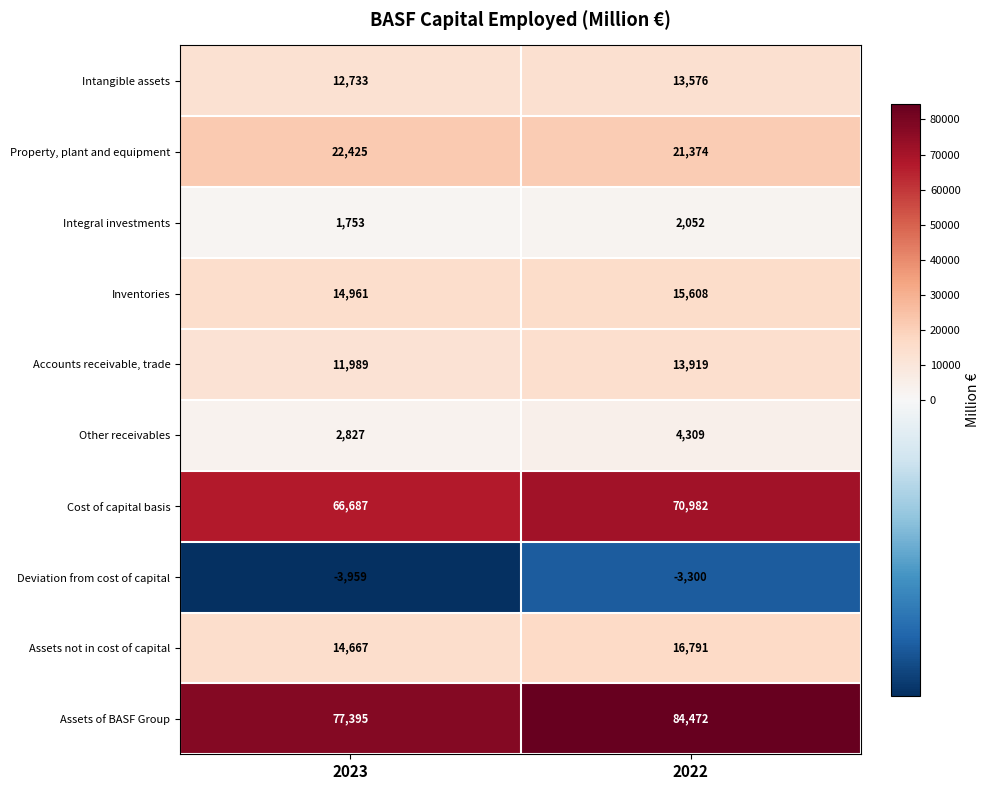

Which series changed the most between 2023 and 2022?

Assets of BASF Group